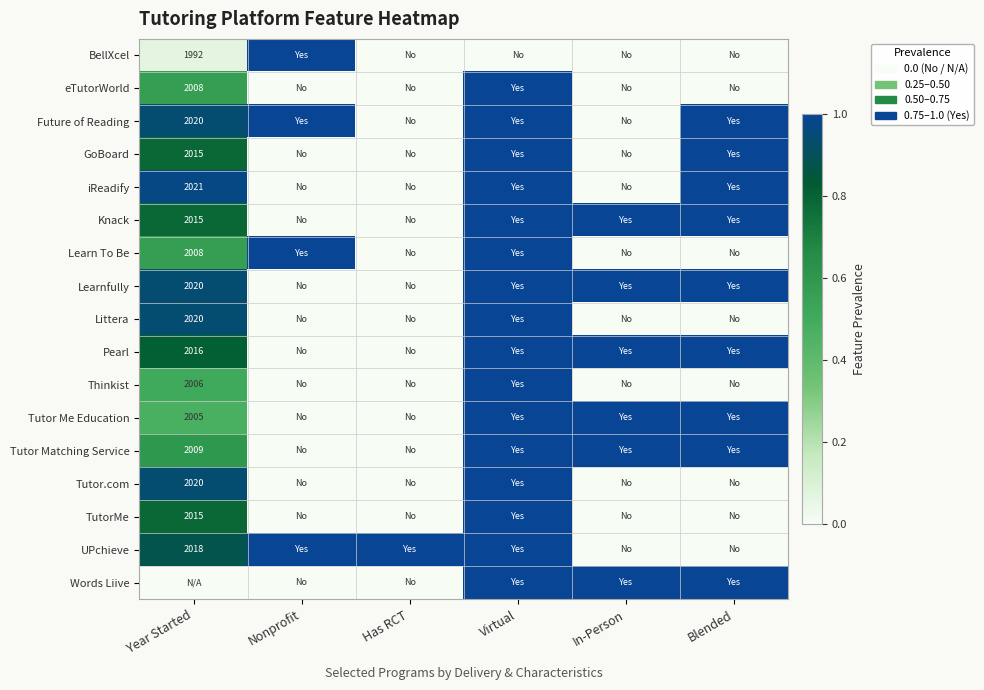

Is it true that Tutor Matching Service equals 1203 at Year Started?

False